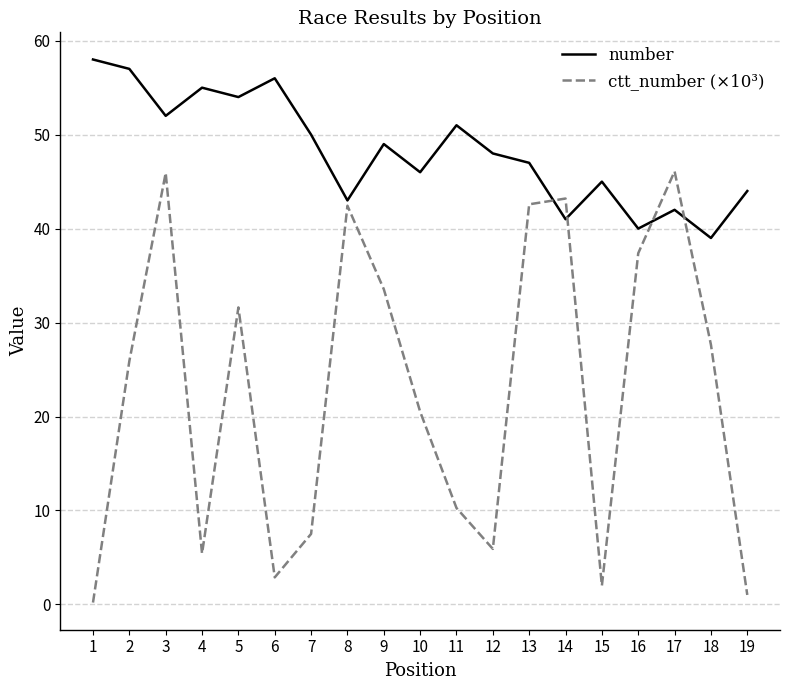

How many categories are shown in the chart?

19